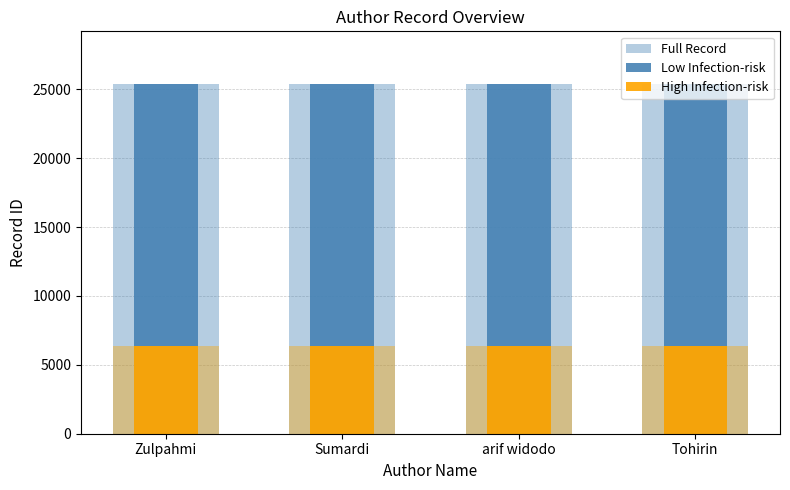

Which category has the highest value in the Low Infection-risk series?

Zulpahmi